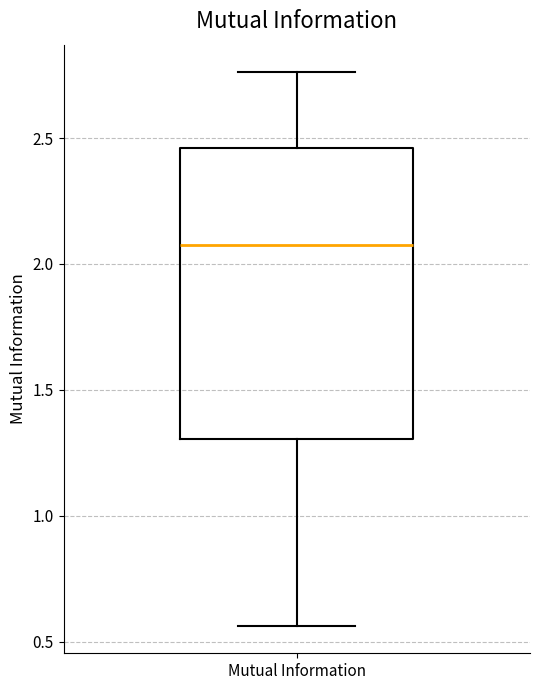

Read this box plot against the y-axis: the position of the median line, the range covered by the box, and the ends of both whiskers. The values are not printed on the chart, so give them approximately, as read against the axis.

median 2.10, box 1.30 to 2.45, whiskers 0.55 to 2.75